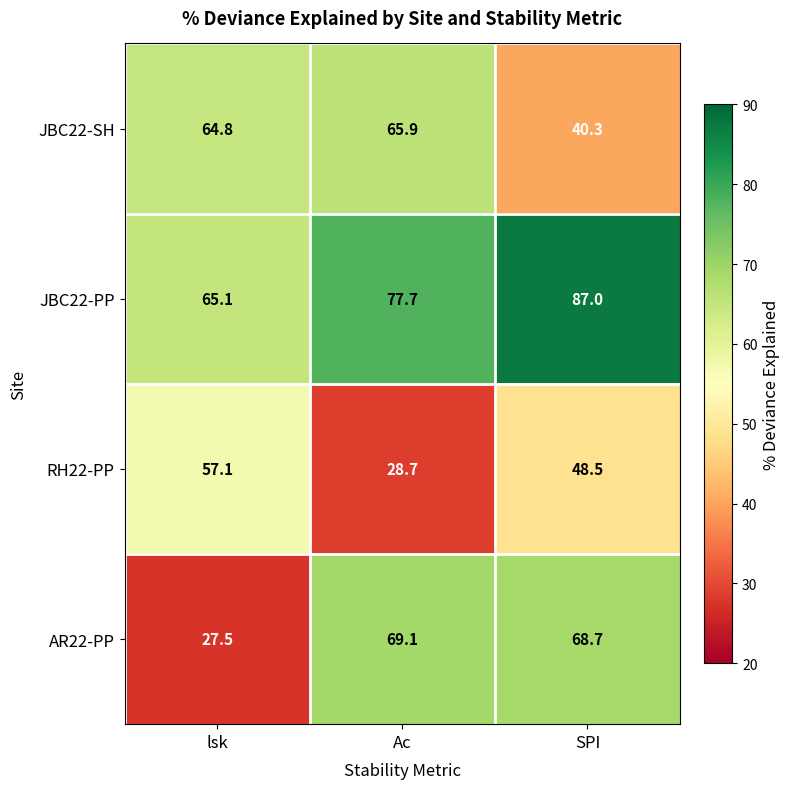

Which label corresponds to the smallest value in the chart?

lsk